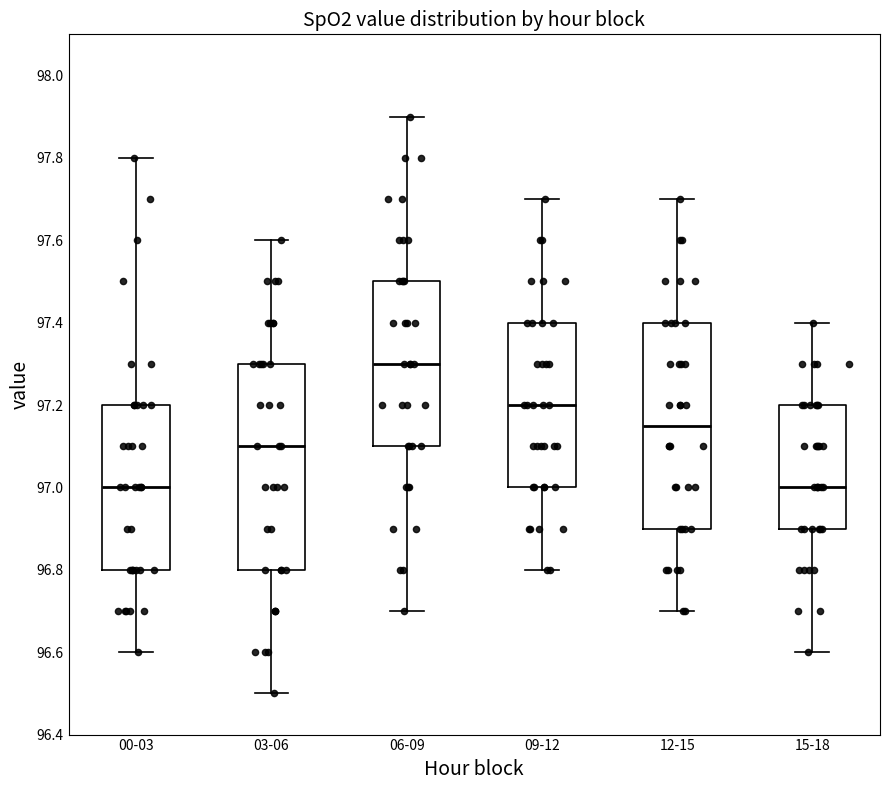

Reading left to right, transcribe this box plot: for each box, give where its median line is, the range the box spans, and where its two whiskers end, as read against the y-axis. The values are not printed on the chart, so give them approximately, as read against the axis.

00-03: median 97.00, box 96.80 to 97.20, whiskers 96.60 to 97.80
03-06: median 97.10, box 96.80 to 97.30, whiskers 96.50 to 97.60
06-09: median 97.30, box 97.10 to 97.50, whiskers 96.70 to 97.90
09-12: median 97.20, box 97.00 to 97.40, whiskers 96.80 to 97.70
12-15: median 97.16, box 96.90 to 97.40, whiskers 96.70 to 97.70
15-18: median 97.00, box 96.90 to 97.20, whiskers 96.60 to 97.40